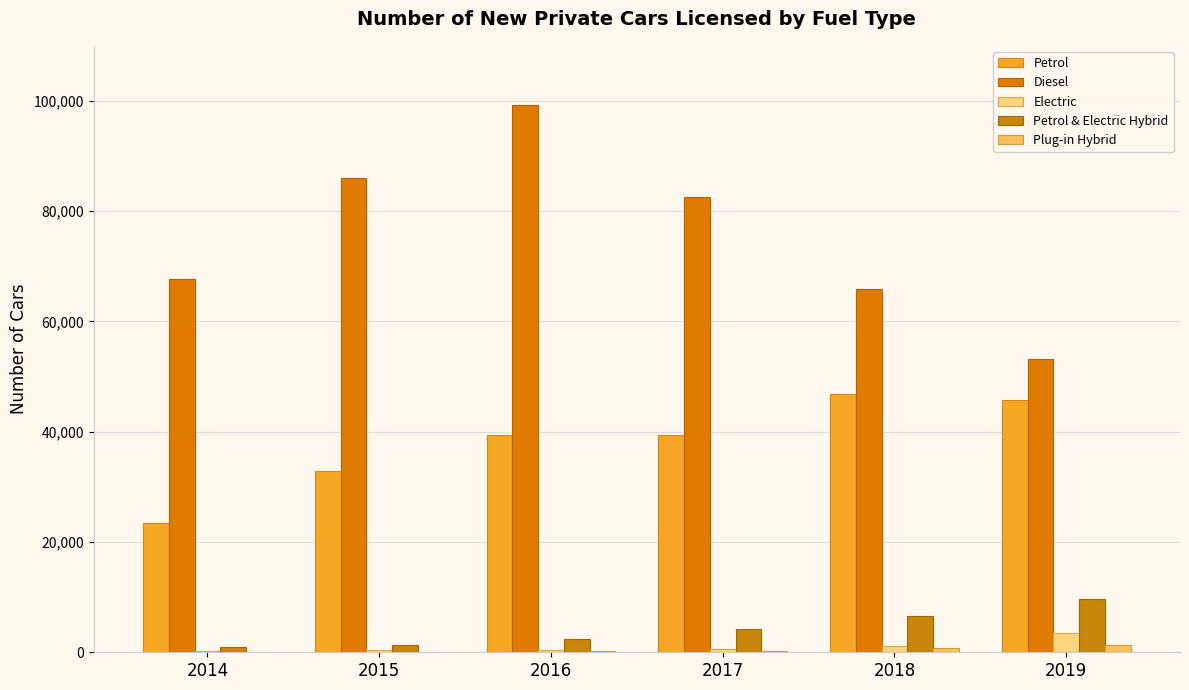

At which category is the sum across all series the highest?

2016